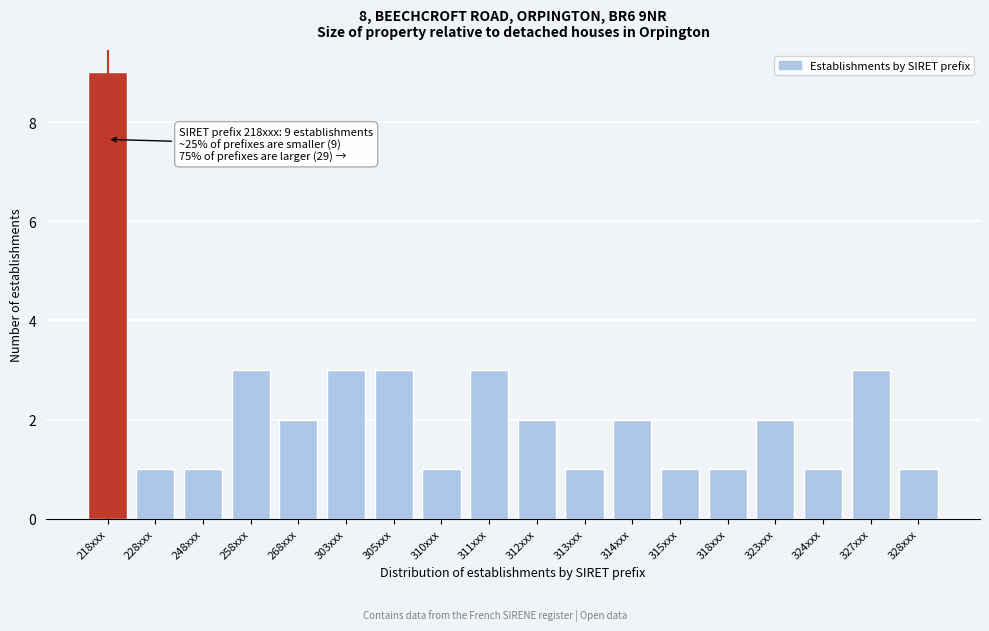

Reading left to right, list all the values displayed in this chart.

218xxx=9	228xxx=1	248xxx=1	258xxx=3	268xxx=2	303xxx=3	305xxx=3	310xxx=1	311xxx=3	312xxx=2	313xxx=1	314xxx=2	315xxx=1	318xxx=1	323xxx=2	324xxx=1	327xxx=3	328xxx=1